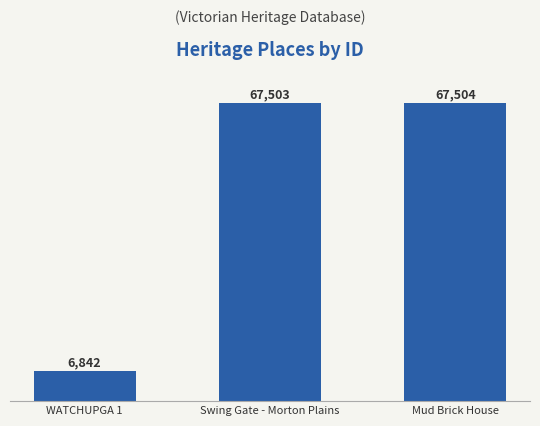

How many data points are less than 67503?

1